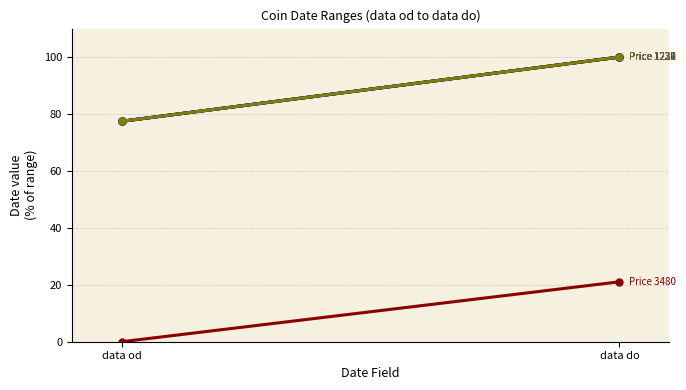

At data od, list the series in order from smallest to largest.

Price 3480, Price 1227, Price 1228, Price 1230, Price 1231, Price 1233